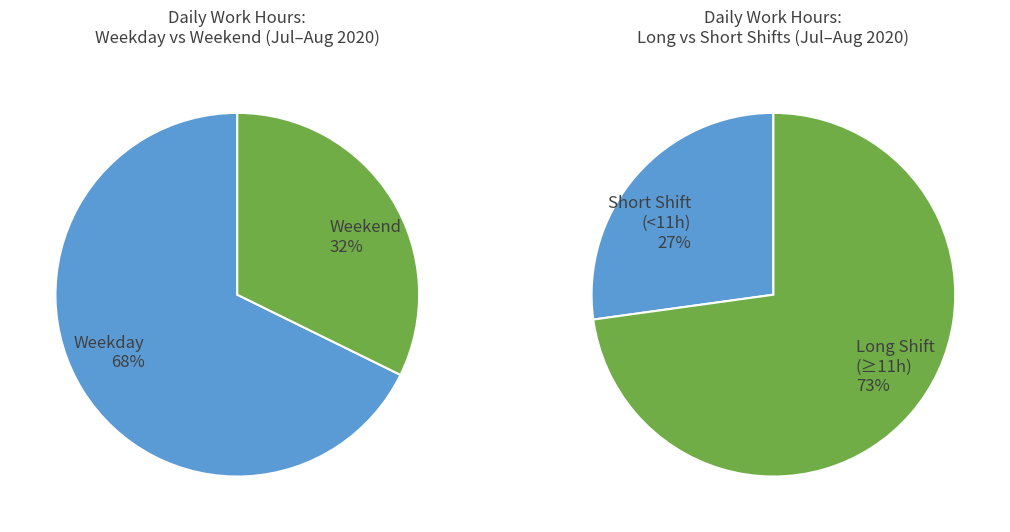

True or false: 12 accounts for 10% of the total.

False